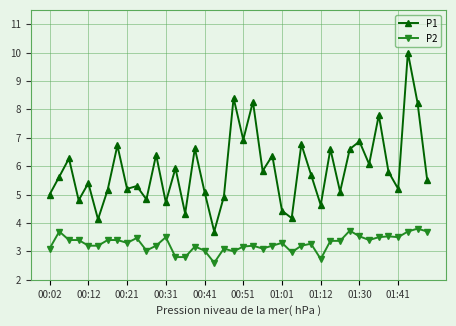

Which series has the largest range (max minus min)?

P1